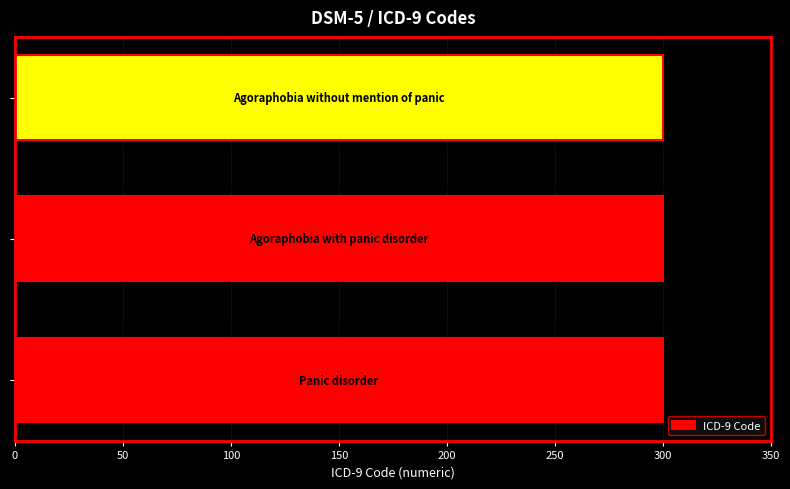

What is the average value?

300.1